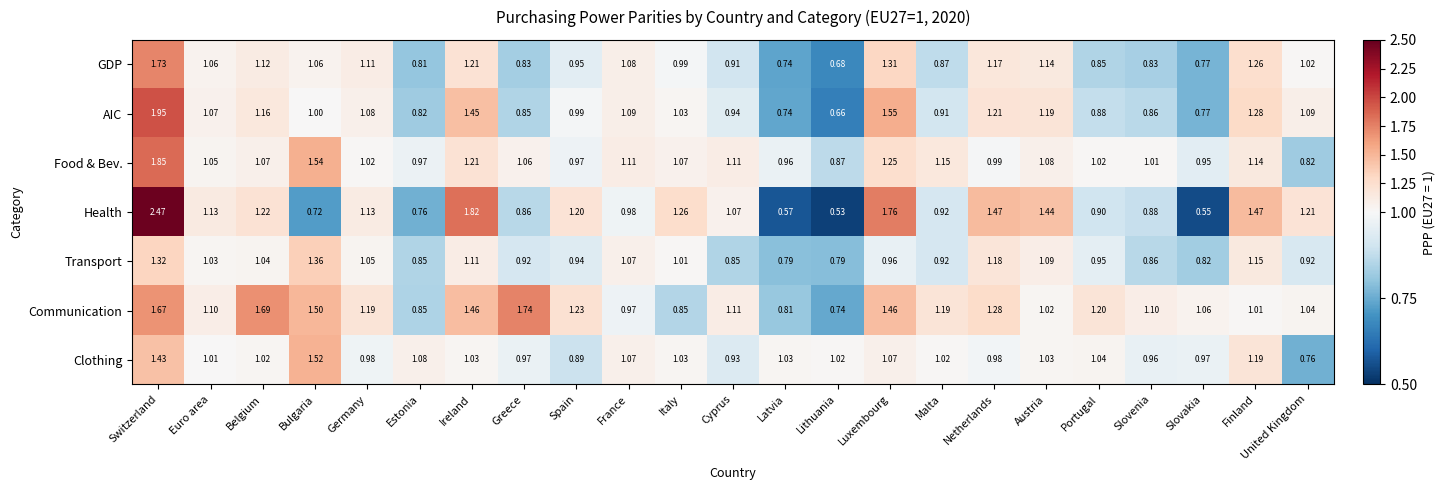

Which category has the highest value across all series?

Switzerland